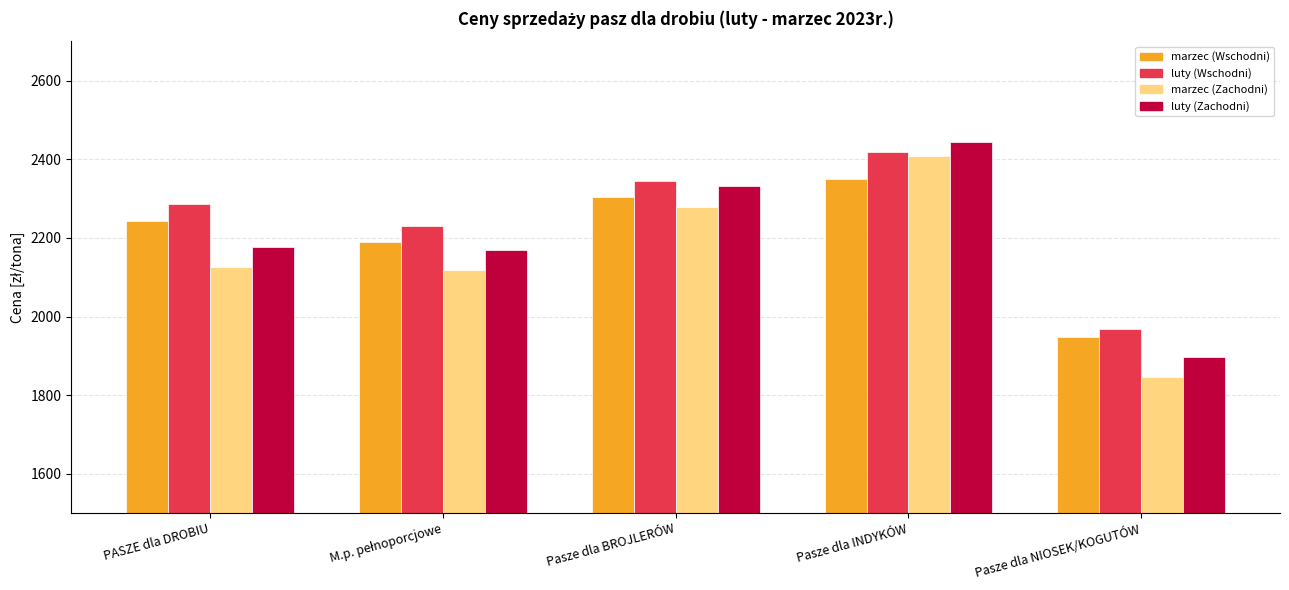

What is the lowest value of the luty (Wschodni) series?

1967.4